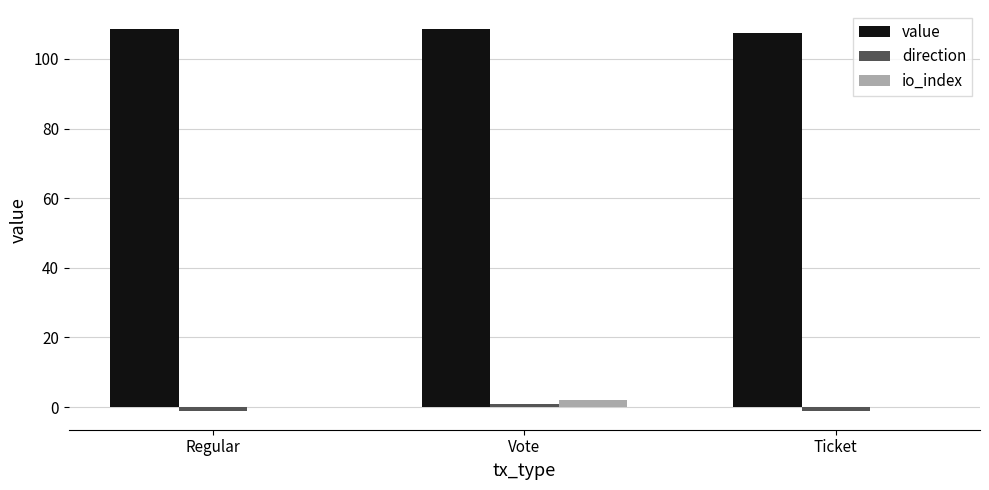

How many series are shown in this chart?

3